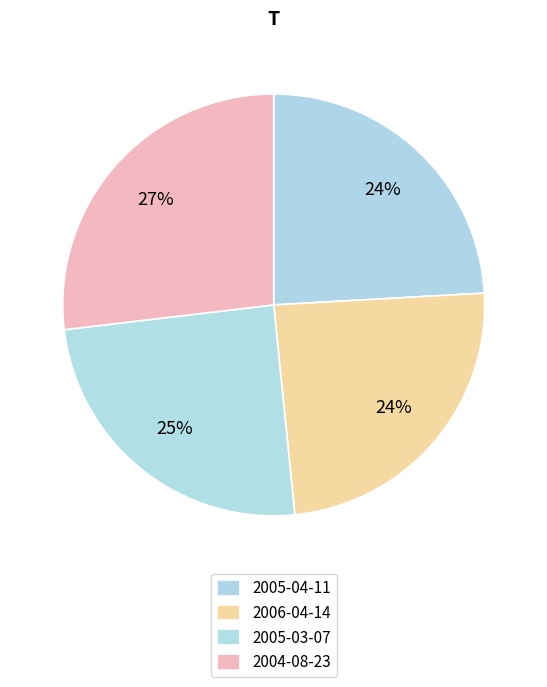

What is the change in value from 2005-04-11 to 2004-08-23?

+471